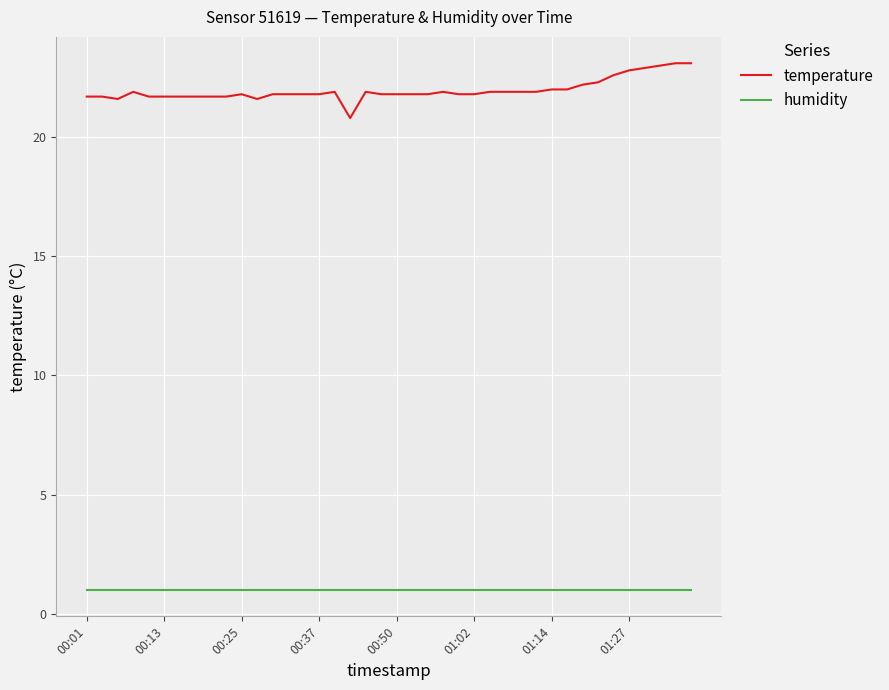

What is the sum of all humidity values?

40.0